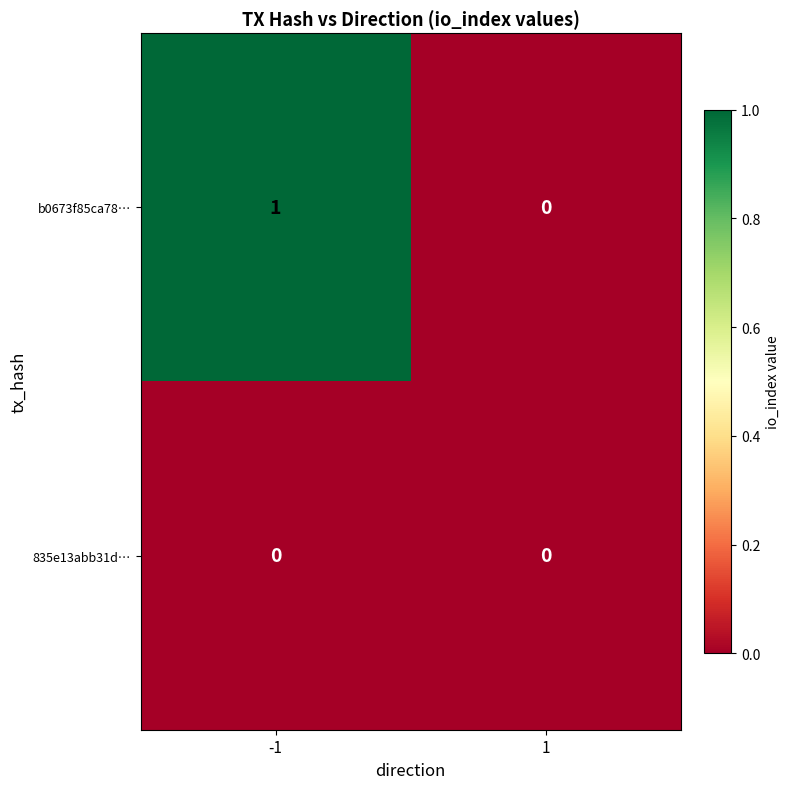

Reading right to left, transcribe all the data shown in this chart.

b0673f85ca78…: 0	1
835e13abb31d…: 0	0